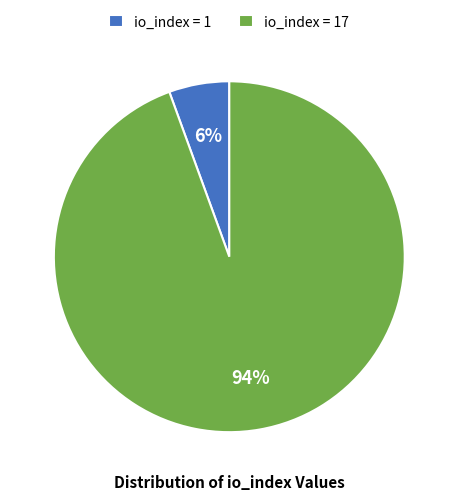

Between io_index = 1 and io_index = 17, which is larger?

io_index = 17